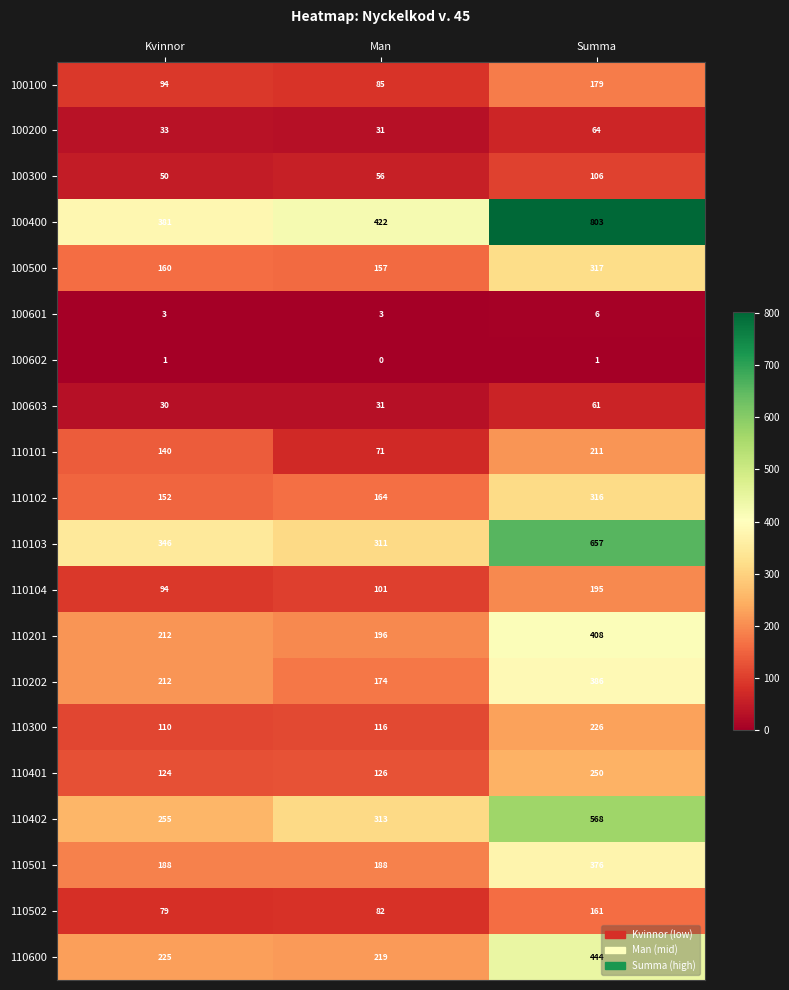

List the series in order of their peak value, lowest first.

100602, 100601, 100603, 100200, 100300, 110502, 100100, 110104, 110101, 110300, 110401, 110102, 100500, 110501, 110202, 110201, 110600, 110402, 110103, 100400